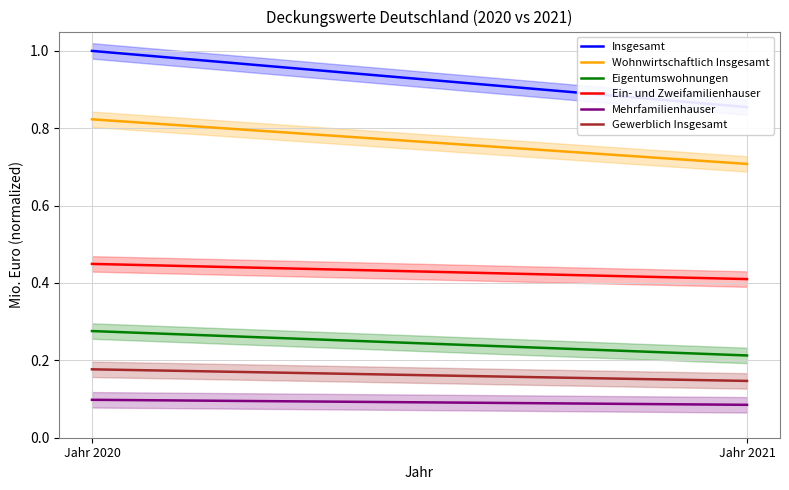

Reading left to right, transcribe all the data shown in this chart.

Insgesamt: Jahr 2020=1.0	Jahr 2021=0.9
Wohnwirtschaftlich Insgesamt: Jahr 2020=0.8	Jahr 2021=0.7
Eigentumswohnungen: Jahr 2020=0.3	Jahr 2021=0.2
Ein- und Zweifamilienhauser: Jahr 2020=0.4	Jahr 2021=0.4
Mehrfamilienhauser: Jahr 2020=0.1	Jahr 2021=0.1
Gewerblich Insgesamt: Jahr 2020=0.2	Jahr 2021=0.1